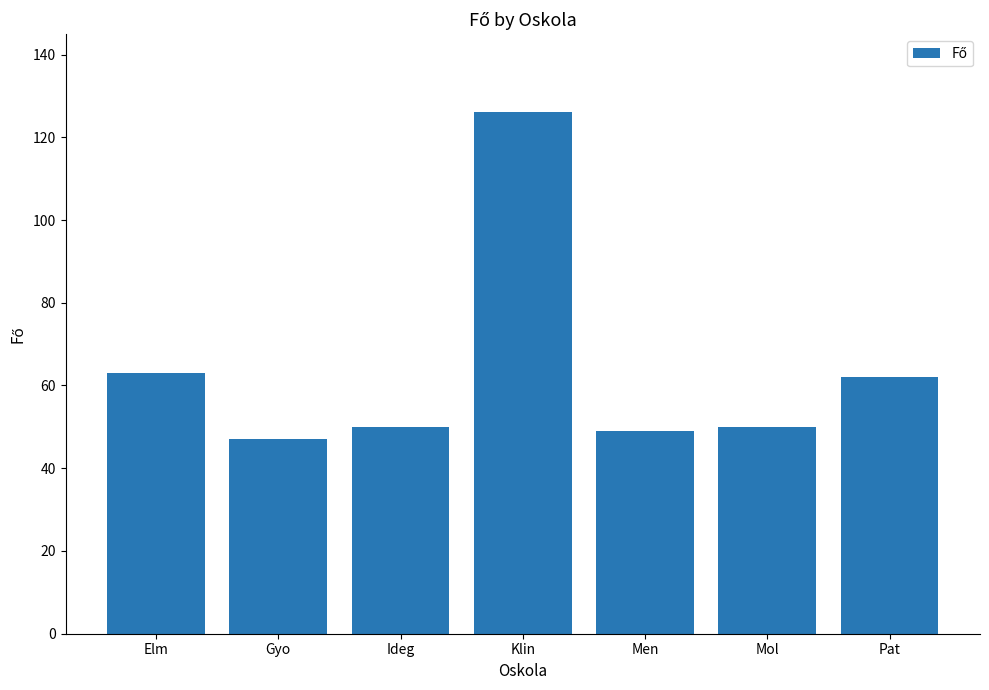

How many series are shown in this chart?

1